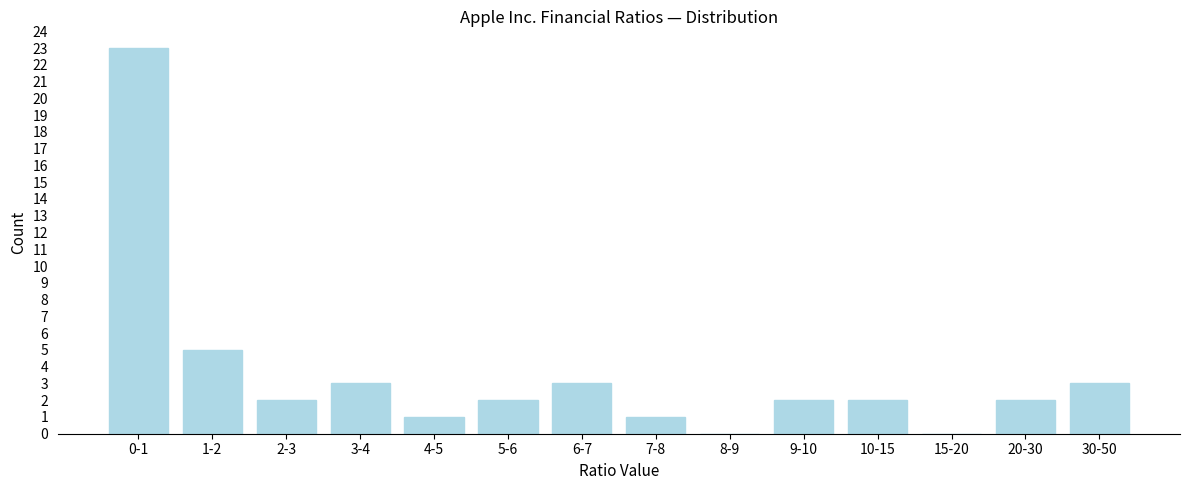

Reading left to right, extract all data points from this chart.

0-1=23	1-2=5	2-3=2	3-4=3	4-5=1	5-6=2	6-7=3	7-8=1	8-9=0	9-10=2	10-15=2	15-20=0	20-30=2	30-50=3